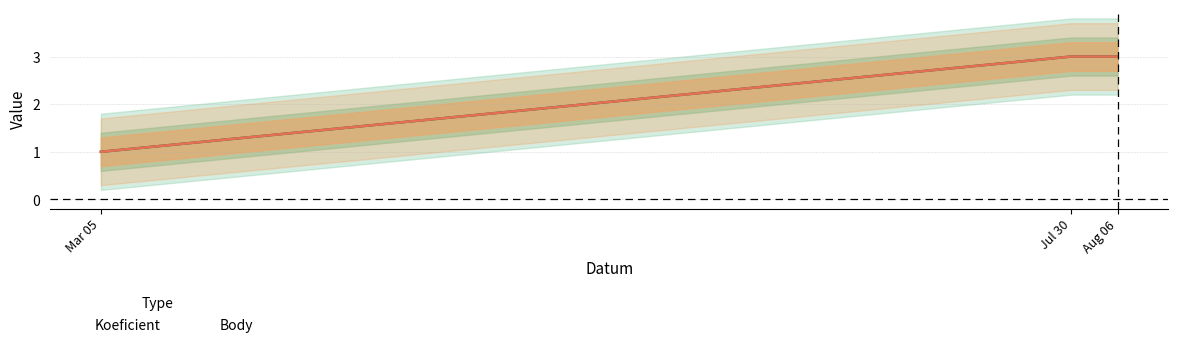

True or false: Body has a value of 1 at Aug 06.

False